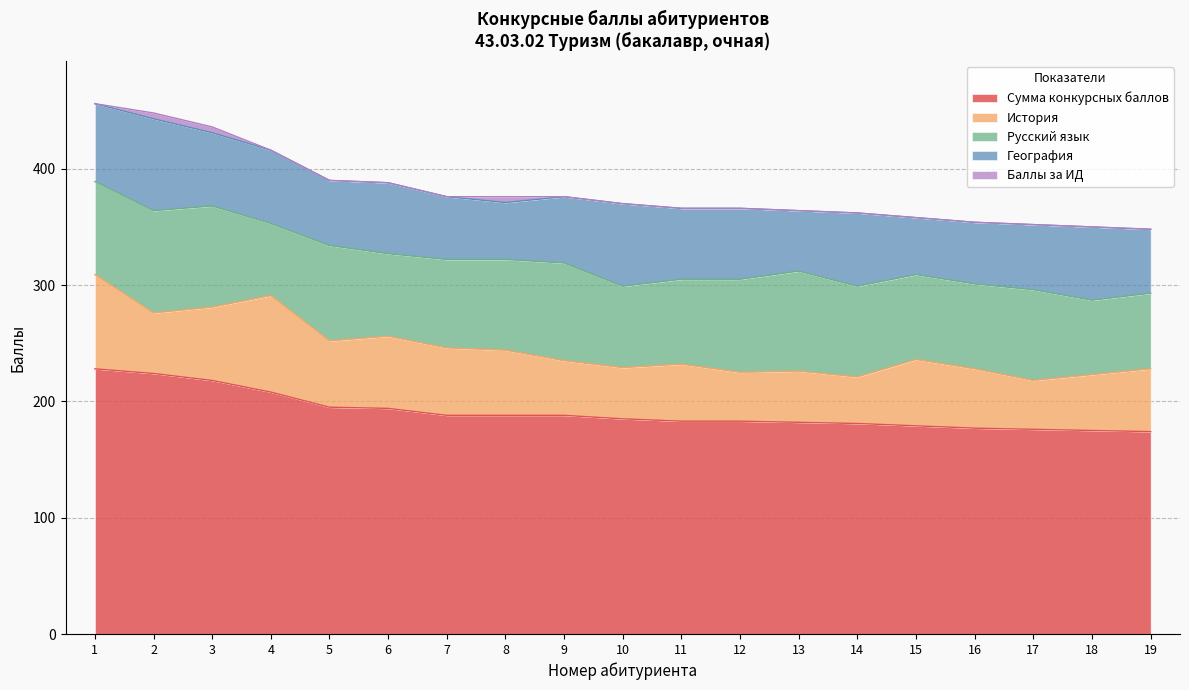

Reading left to right, transcribe all the data shown in this chart.

Сумма конкурсных баллов: 1=228	2=224	3=218	4=208	5=195	6=194	7=188	8=188	9=188	10=185	11=183	12=183	13=182	14=181	15=179	16=177	17=176	18=175	19=174
История: 1=81	2=52	3=63	4=83	5=57	6=62	7=58	8=56	9=47	10=44	11=49	12=42	13=44	14=40	15=57	16=51	17=42	18=48	19=54
Русский язык: 1=80	2=88	3=87	4=62	5=82	6=71	7=76	8=78	9=84	10=70	11=73	12=80	13=86	14=78	15=73	16=73	17=78	18=64	19=65
География: 1=67	2=79	3=63	4=63	5=56	6=61	7=54	8=49	9=57	10=71	11=61	12=61	13=52	14=63	15=49	16=53	17=56	18=63	19=55
Баллы за ИД: 1=0	2=5	3=5	4=0	5=0	6=0	7=0	8=5	9=0	10=0	11=0	12=0	13=0	14=0	15=0	16=0	17=0	18=0	19=0